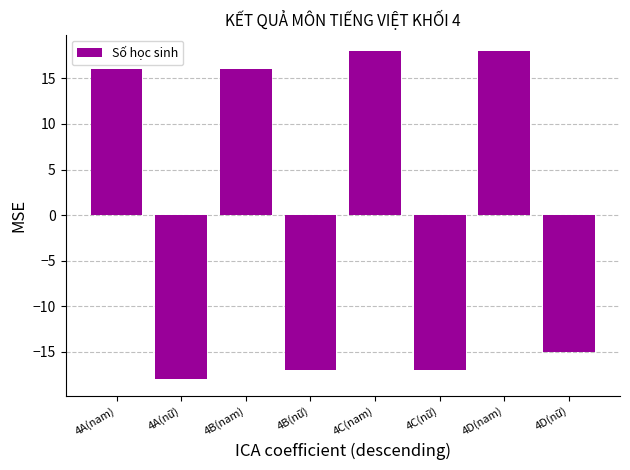

What is the label of the 1st bar from the left?

4A(nam)